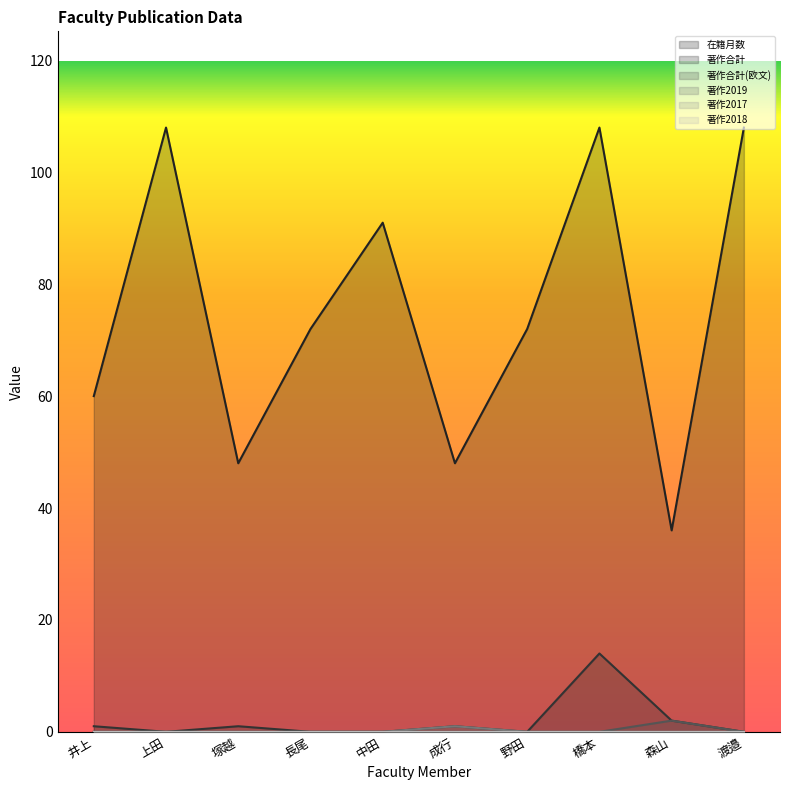

Reading left to right, extract all data points from this chart.

在籍月数: 60	108	48	72	91	48	72	108	36	108
著作合計: 1	0	1	0	0	1	0	14	2	0
著作合計(欧文): 0	0	0	0	0	0	0	0	2	0
著作2019: 0	0	0	0	0	1	0	0	0	0